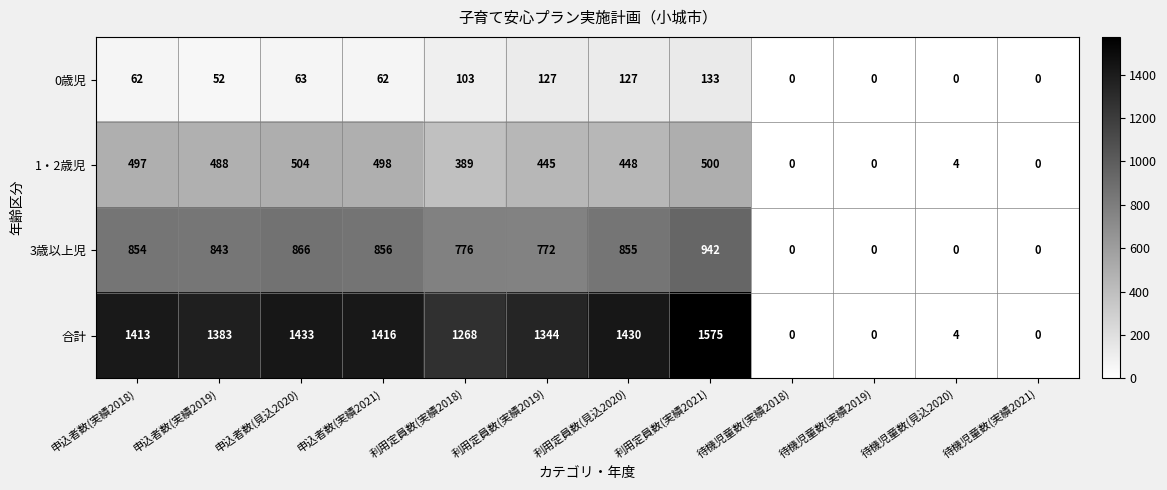

At how many categories does at least one series exceed 82?

8